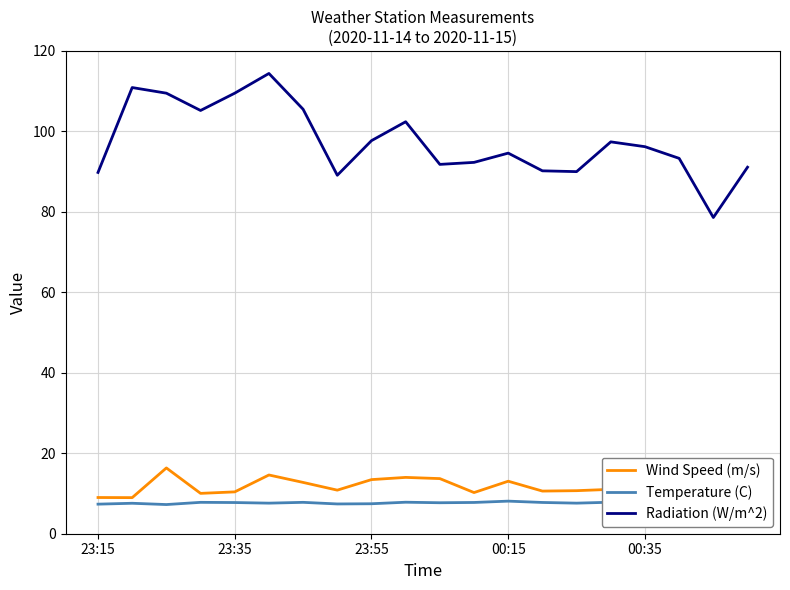

Reading left to right, list all the values displayed in this chart.

Wind Speed (m/s): 9.0	9.0	16.4	10.0	10.4	14.6	12.8	10.8	13.4	14.0	13.7	10.2	13.1	10.6	10.7	11.0	10.0	9.9	7.8	9.3
Temperature (C): 7.3	7.6	7.2	7.8	7.8	7.6	7.8	7.4	7.5	7.8	7.7	7.8	8.1	7.8	7.6	7.8	7.8	7.5	7.0	6.9
Radiation (W/m^2): 89.8	110.9	109.5	105.2	109.5	114.4	105.5	89.1	97.7	102.4	91.8	92.3	94.6	90.2	90.0	97.4	96.2	93.3	78.6	91.1